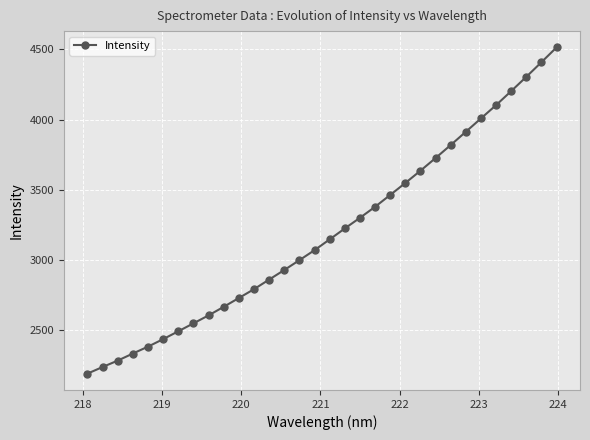

What is the difference between the maximum and minimum values?

2323.8